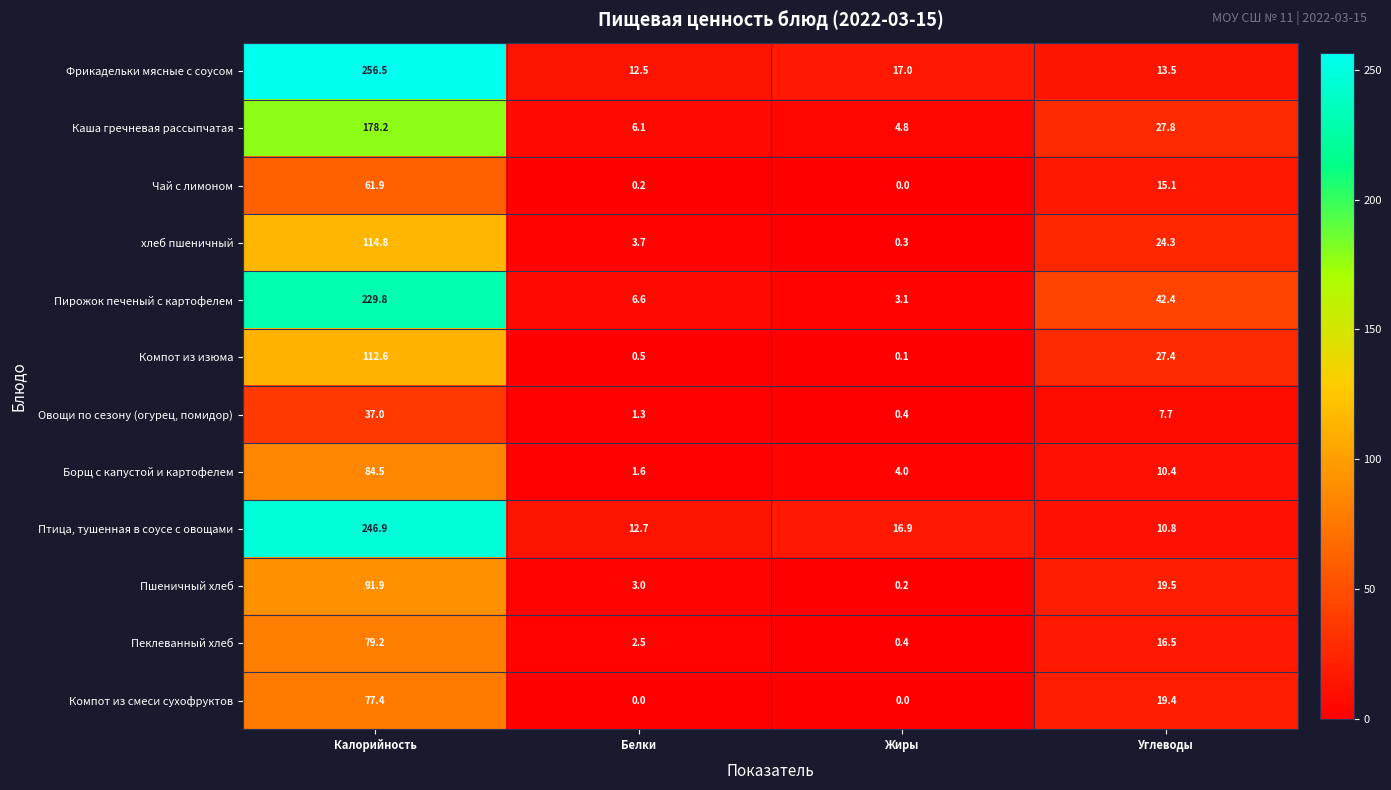

The value of Пеклеванный хлеб at Углеводы is 16.5. True or false?

True